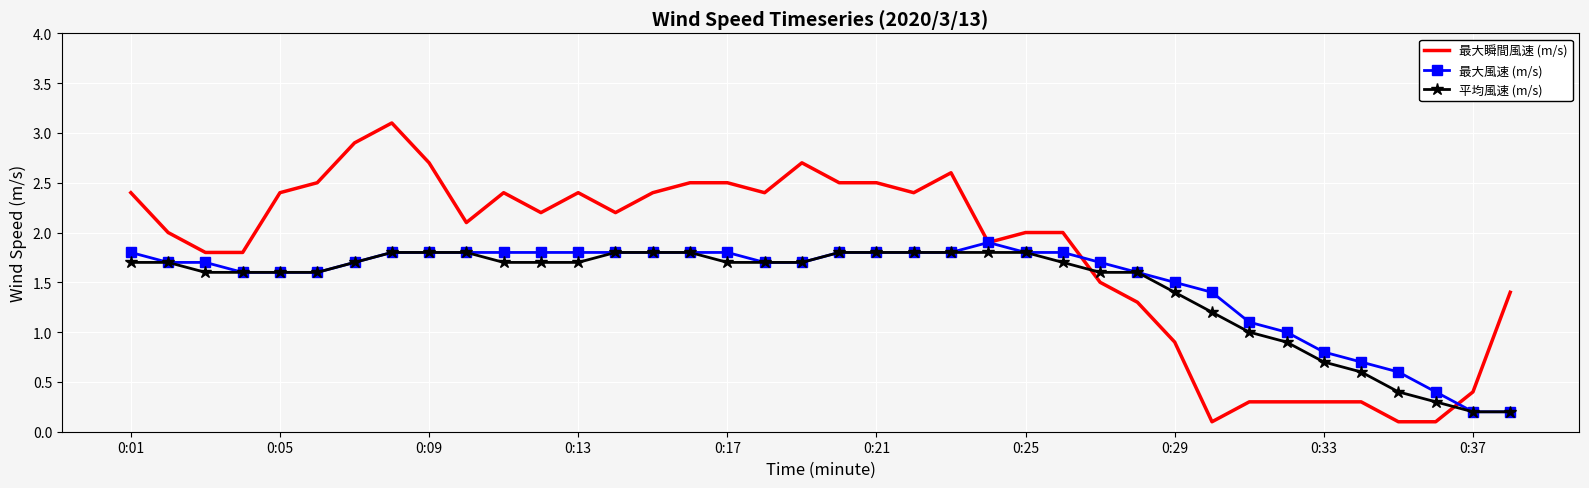

Which series has the largest total across all categories?

最大瞬間風速 (m/s)